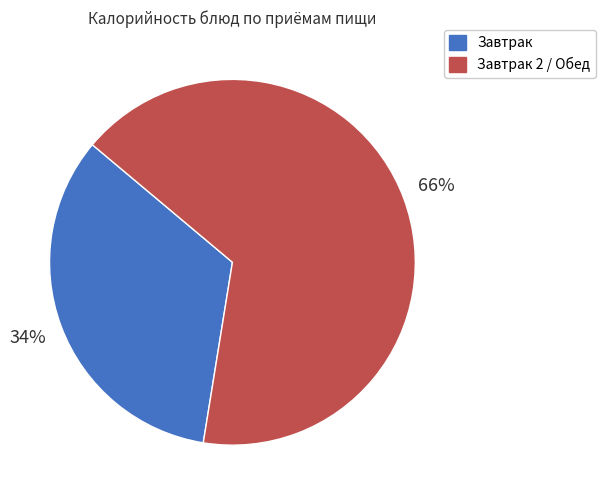

Count the number of slices in the pie.

2